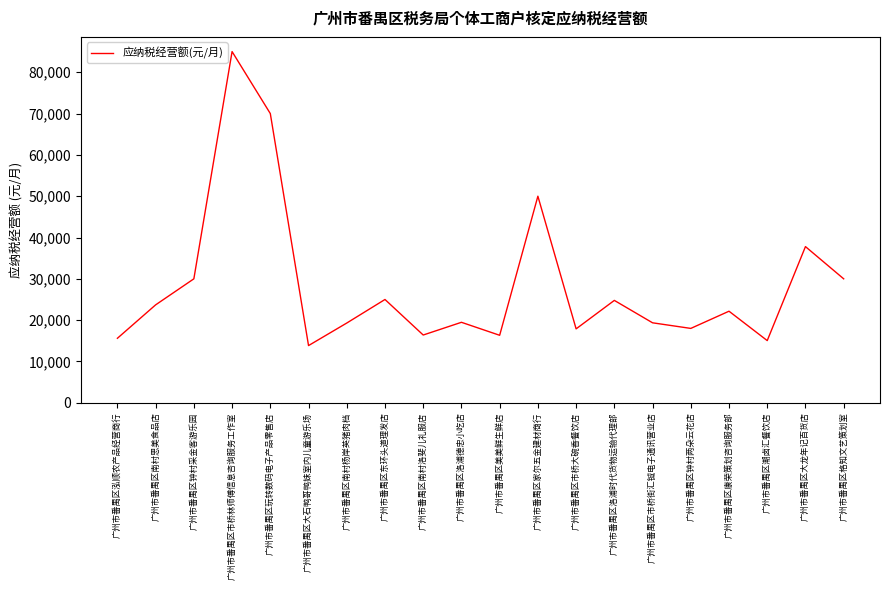

The value at 广州市番禺区市桥林师傅信息咨询服务工作室 is 85000.0. True or false?

True